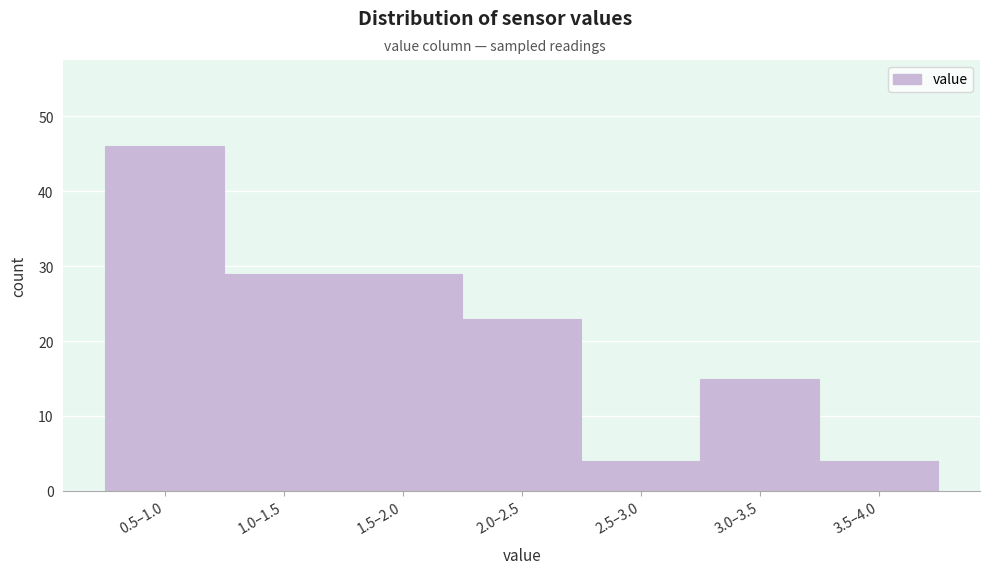

Reading left to right, transcribe all the data shown in this chart.

46	29	29	23	4	15	4